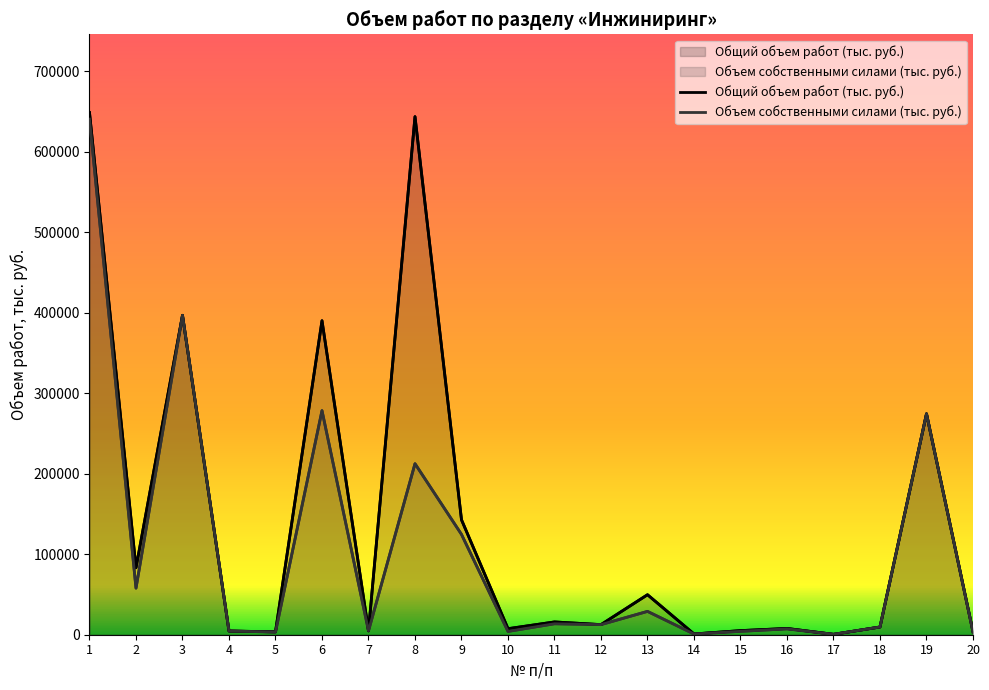

How many values in the Объем собственными силами (тыс. руб.) series exceed 12551?

10